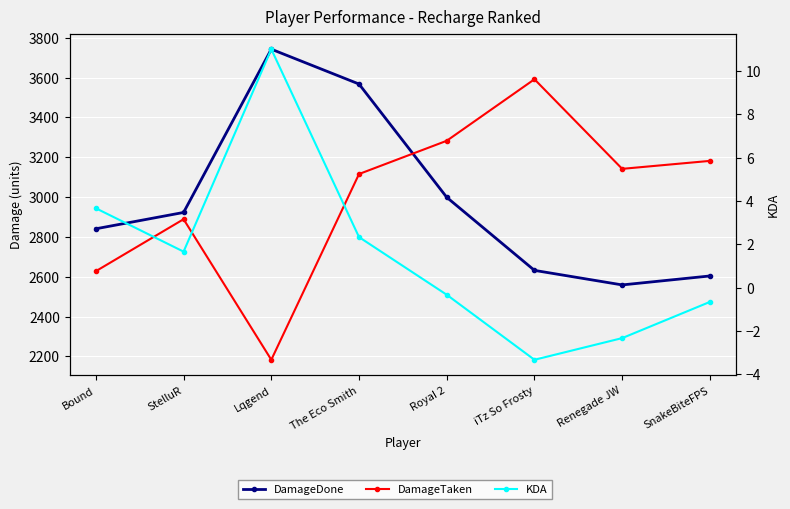

What is the sum of all KDA values?

12.0